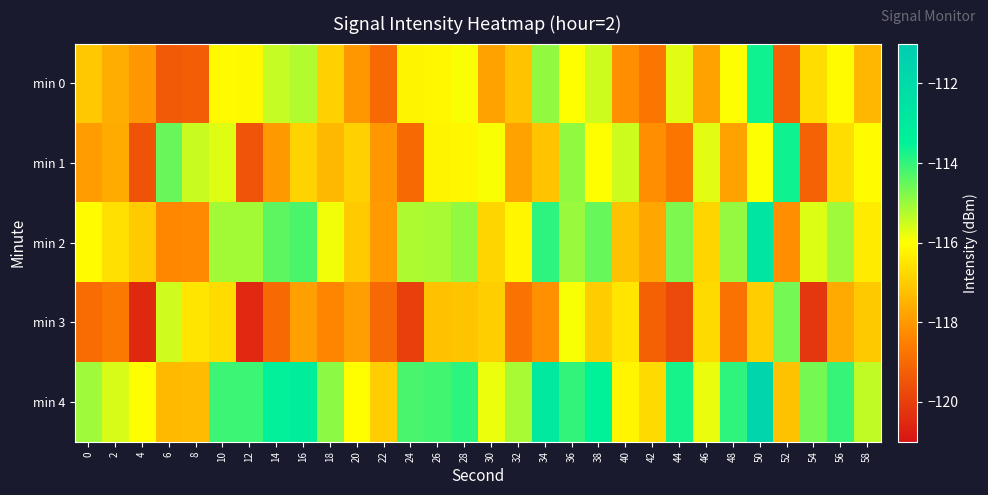

Which category has the lowest value across all series?

4